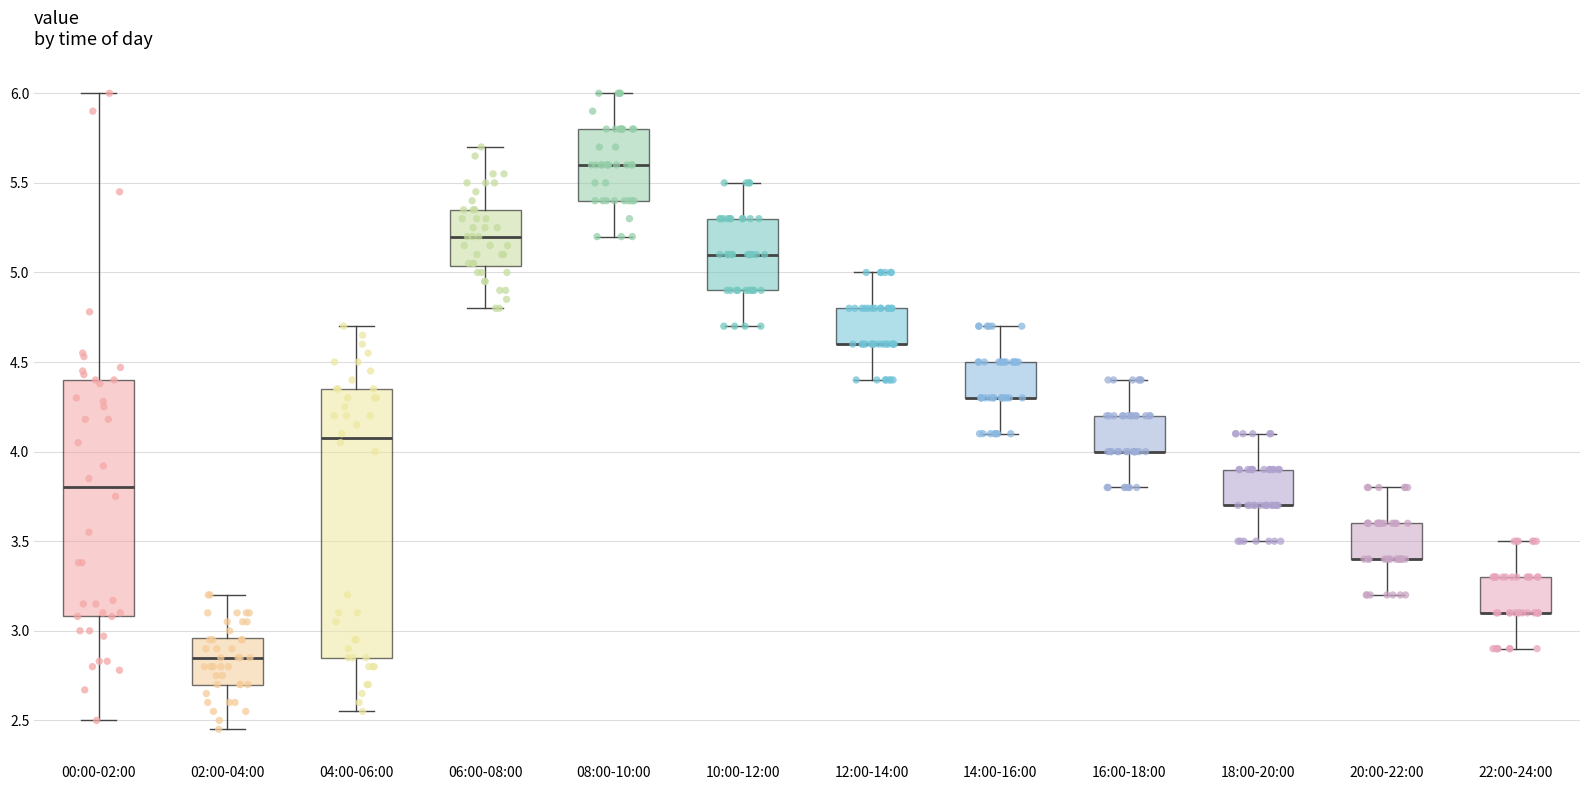

Reading left to right, transcribe this box plot: for each box, give where its median line is, the range the box spans, and where its two whiskers end, as read against the y-axis. The values are not printed on the chart, so give them approximately, as read against the axis.

00:00-02:00: median 3.80, box 3.10 to 4.40, whiskers 2.50 to 6.00
02:00-04:00: median 2.85, box 2.70 to 2.95, whiskers 2.45 to 3.20
04:00-06:00: median 4.10, box 2.85 to 4.35, whiskers 2.55 to 4.70
06:00-08:00: median 5.20, box 5.05 to 5.35, whiskers 4.80 to 5.70
08:00-10:00: median 5.60, box 5.40 to 5.80, whiskers 5.20 to 6.00
10:00-12:00: median 5.10, box 4.90 to 5.30, whiskers 4.70 to 5.50
12:00-14:00: median 4.60 (drawn on the box's lower edge), box 4.60 to 4.80, whiskers 4.40 to 5.00
14:00-16:00: median 4.30 (drawn on the box's lower edge), box 4.30 to 4.50, whiskers 4.10 to 4.70
16:00-18:00: median 4.00 (drawn on the box's lower edge), box 4.00 to 4.20, whiskers 3.80 to 4.40
18:00-20:00: median 3.70 (drawn on the box's lower edge), box 3.70 to 3.90, whiskers 3.50 to 4.10
20:00-22:00: median 3.40 (drawn on the box's lower edge), box 3.40 to 3.60, whiskers 3.20 to 3.80
22:00-24:00: median 3.10 (drawn on the box's lower edge), box 3.10 to 3.30, whiskers 2.90 to 3.50